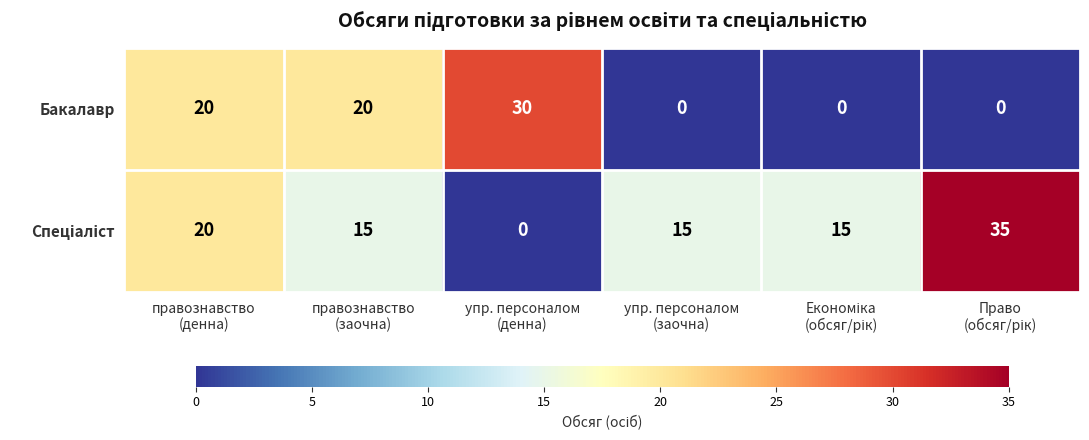

What is the greatest value displayed?

35